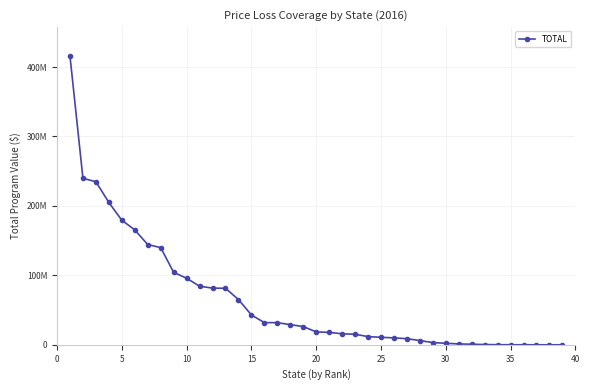

Does the chart display data point markers on the line(s)?

Yes